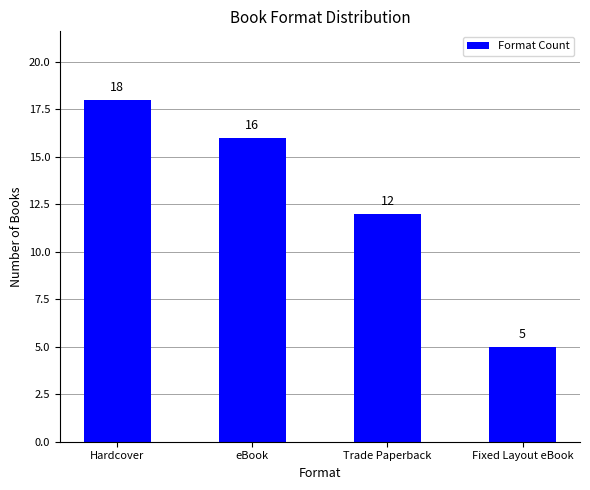

Which label corresponds to the largest value in the chart?

Hardcover